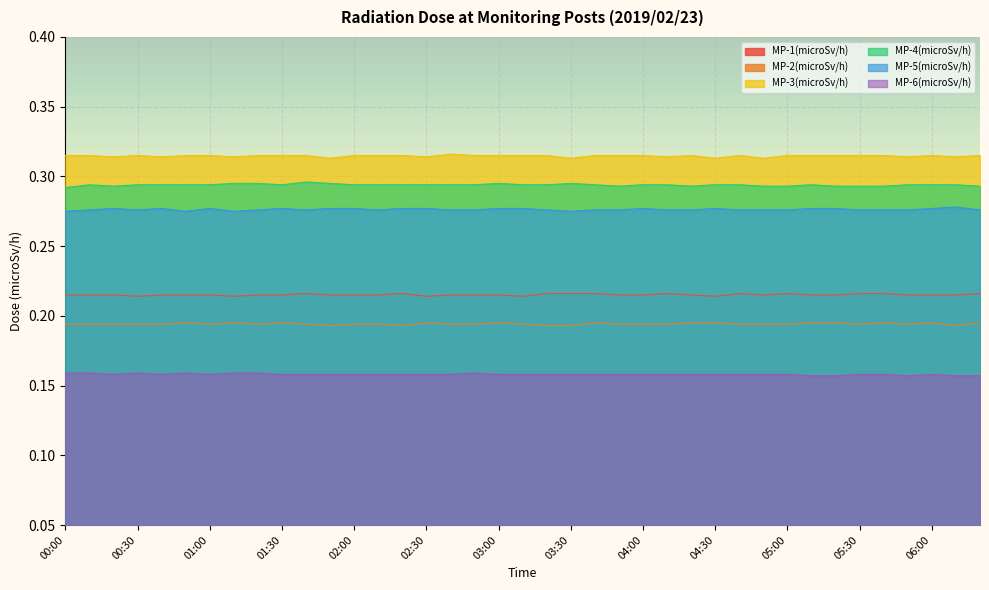

True or false: MP-4(microSv/h) has a value of 0.3 at 03:50.

True